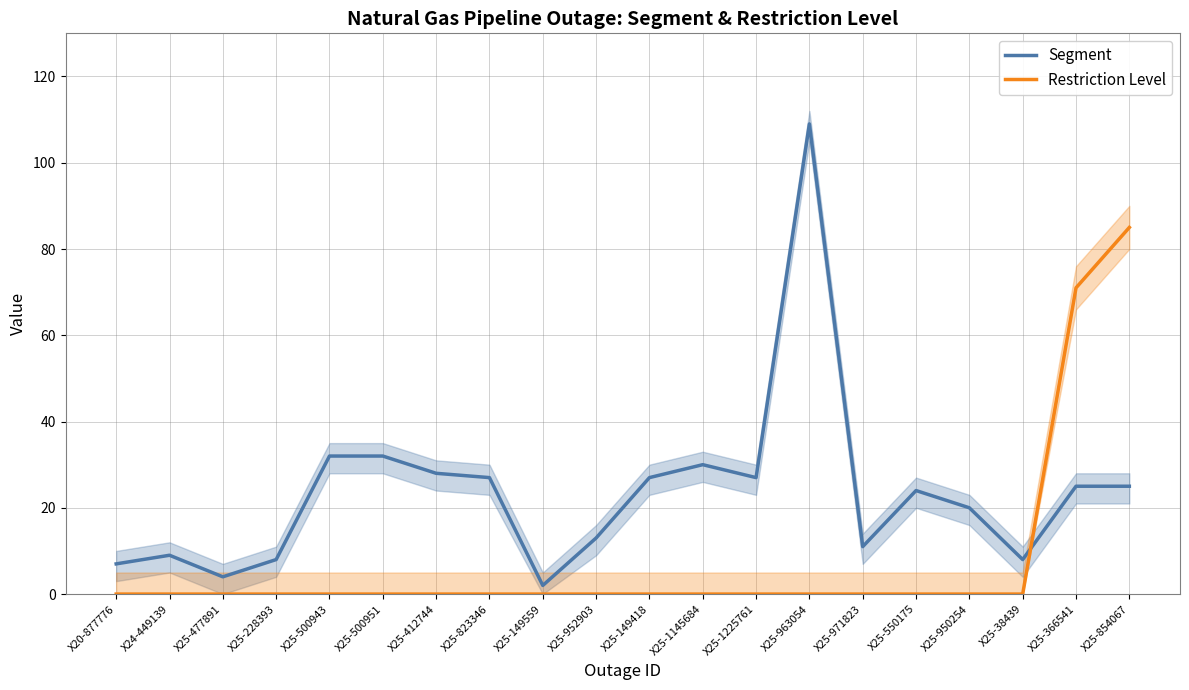

What is the highest value of the Segment series?

109